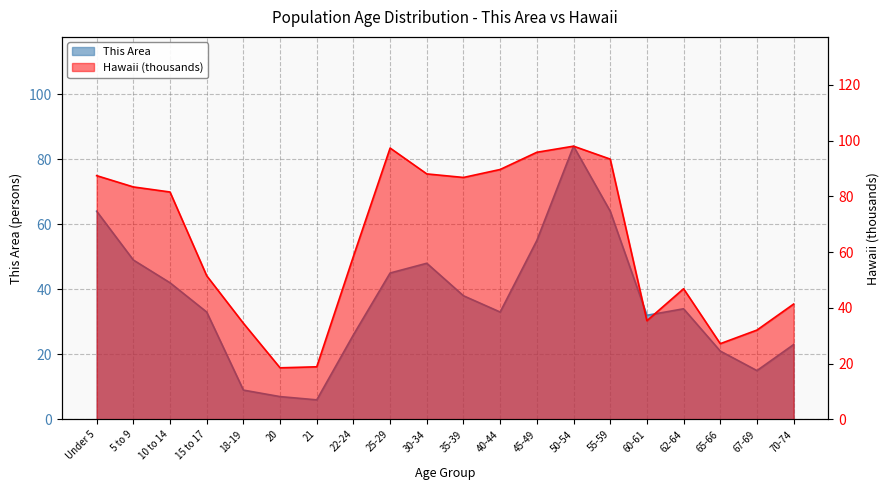

How many series are shown in this chart?

2